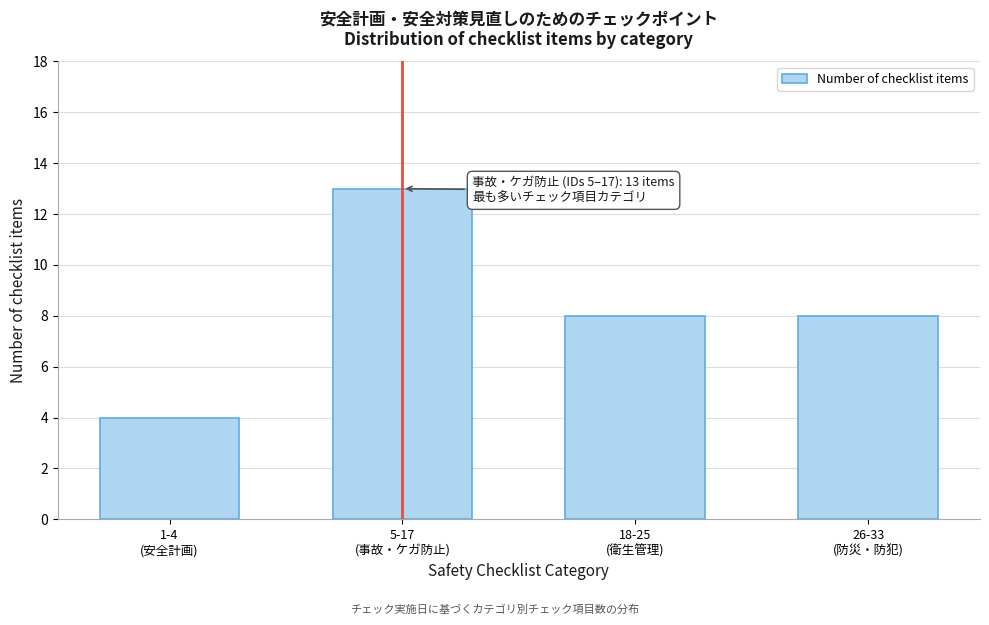

Reading right to left, list all the values displayed in this chart.

8	8	13	4